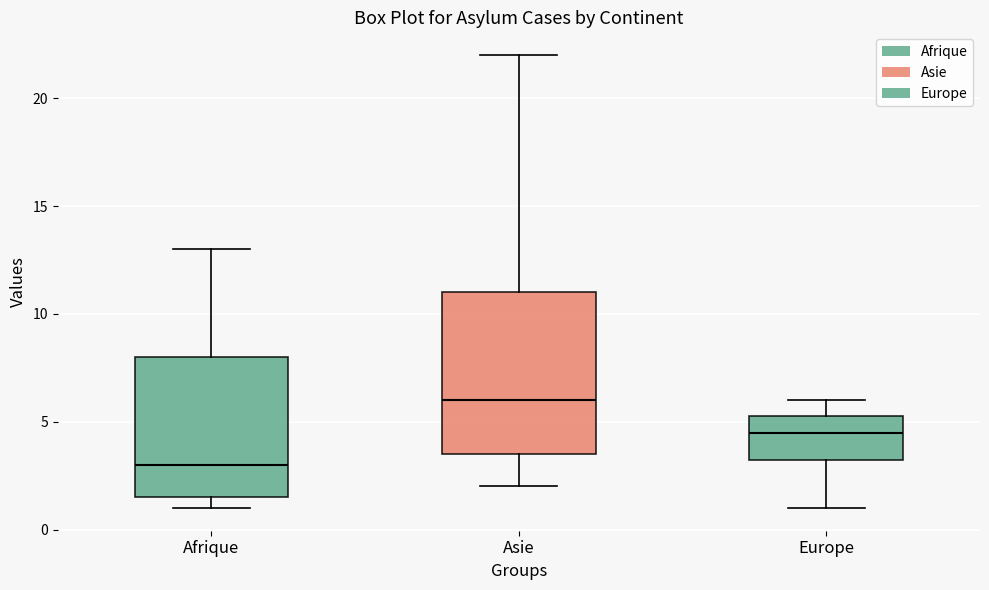

Which box's median line is the lowest?

Afrique